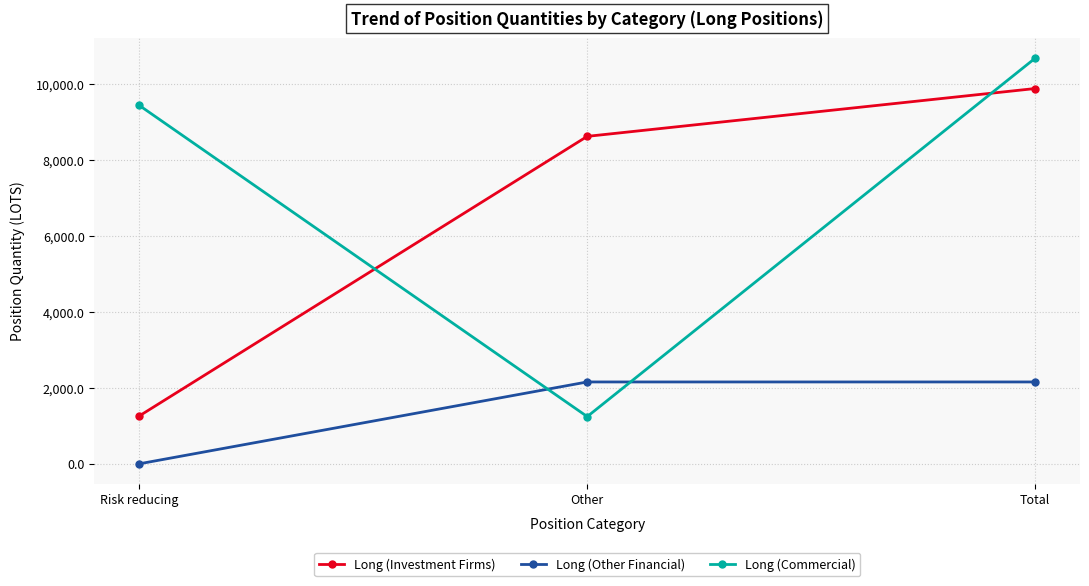

Is the value of Long (Investment Firms) at Other greater than the value of Long (Other Financial) at Risk reducing?

Yes